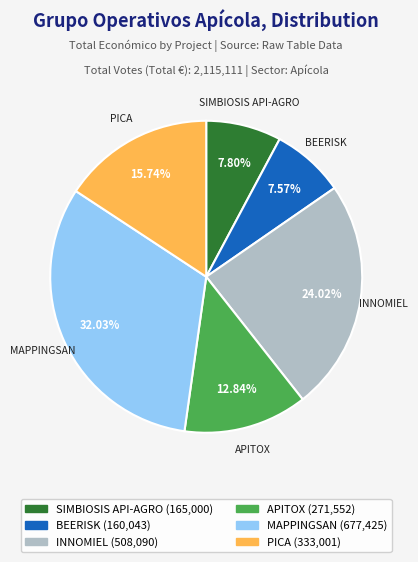

Does SIMBIOSIS API-AGRO account for over 50% of the chart?

No